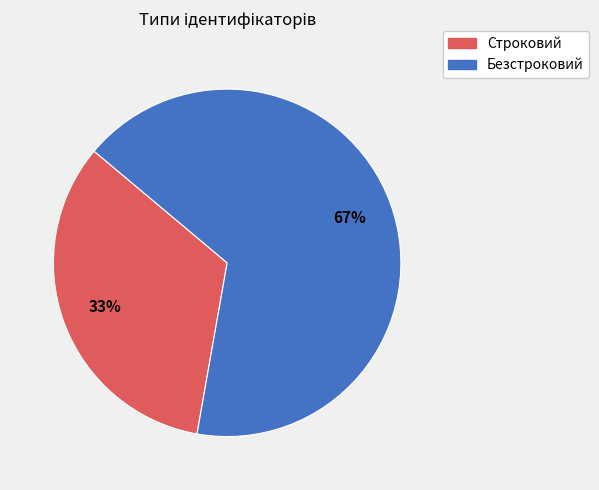

Count the number of slices in the pie.

2